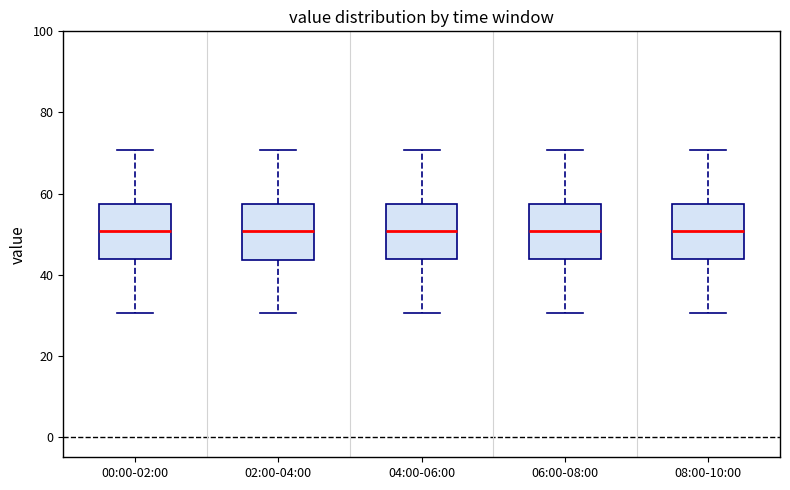

Reading left to right, read every box against the y-axis: the position of its median line, the range the box covers, and the ends of its whiskers. The values are not printed on the chart, so give them approximately, as read against the axis.

00:00-02:00: median 50, box 44 to 58, whiskers 30 to 70
02:00-04:00: median 50, box 44 to 58, whiskers 30 to 70
04:00-06:00: median 50, box 44 to 58, whiskers 30 to 70
06:00-08:00: median 50, box 44 to 58, whiskers 30 to 70
08:00-10:00: median 50, box 44 to 58, whiskers 30 to 70